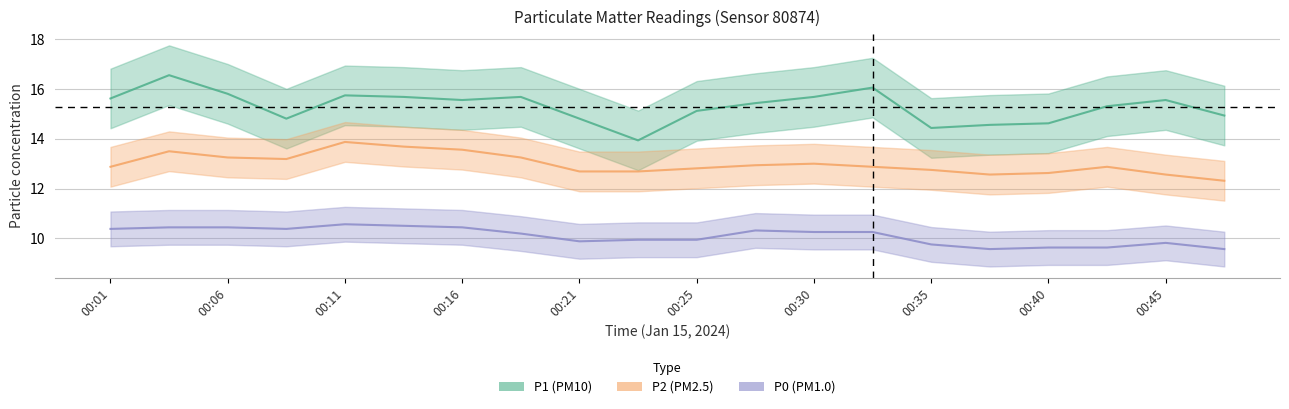

Which category has the highest value across all series?

00:06